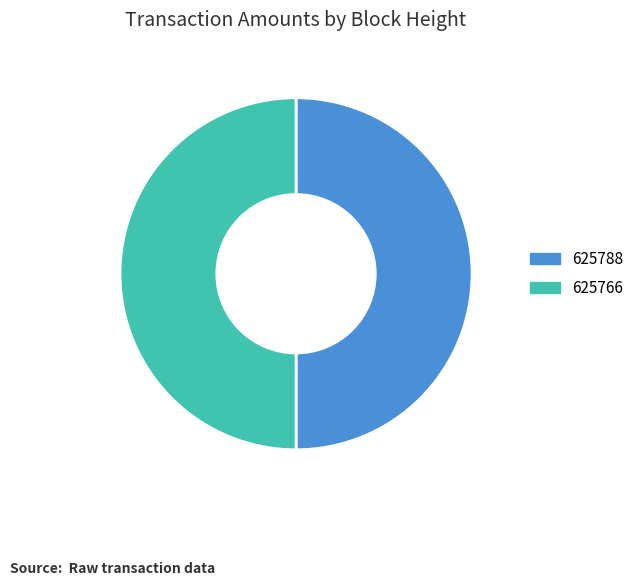

Approximately how many times larger is the value at 625788 compared to 625766?

1.0